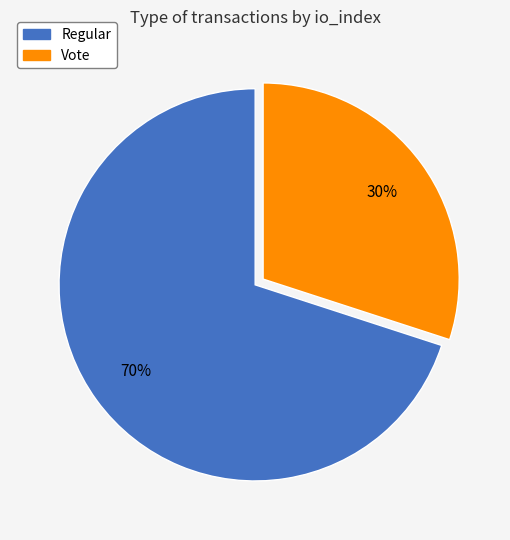

True or false: Vote accounts for 30% of the total.

True